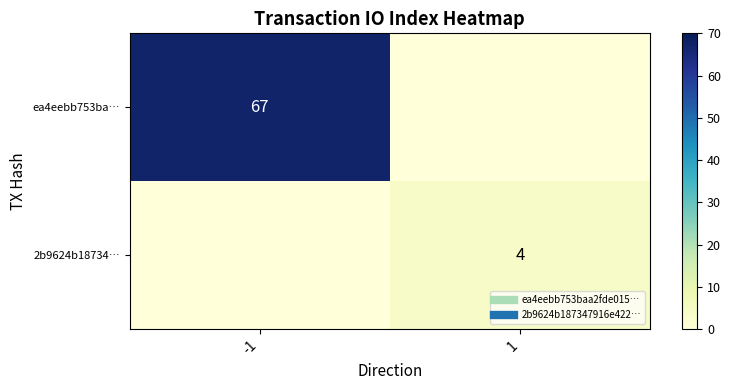

The value of ea4eebb753ba… at 1 is -34. True or false?

False